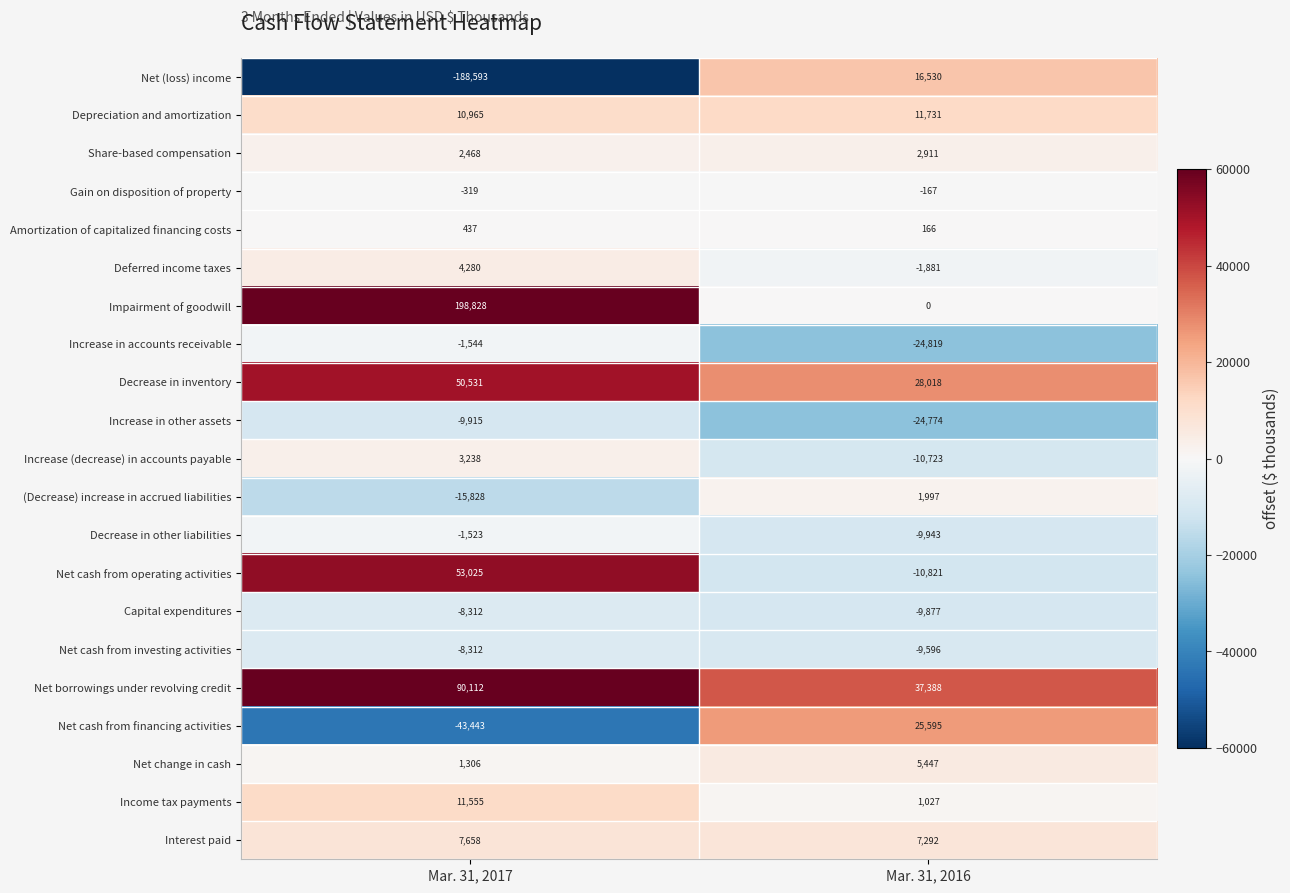

What is the average value of the Interest paid series?

7475